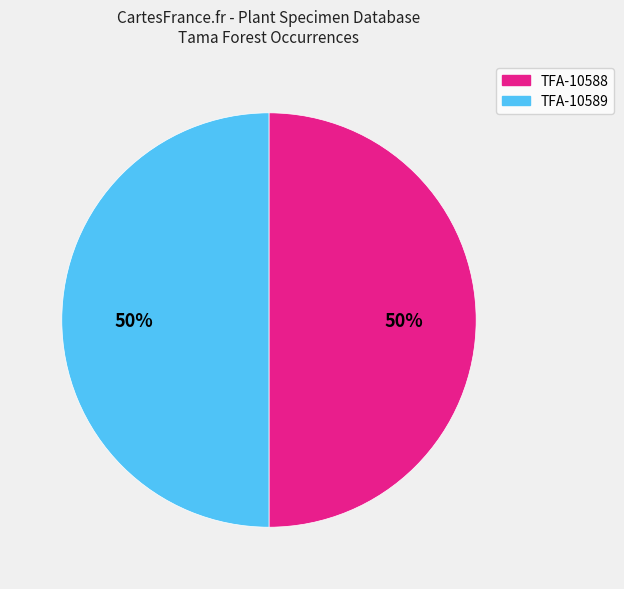

To the nearest percent, what is the average slice percentage?

50%